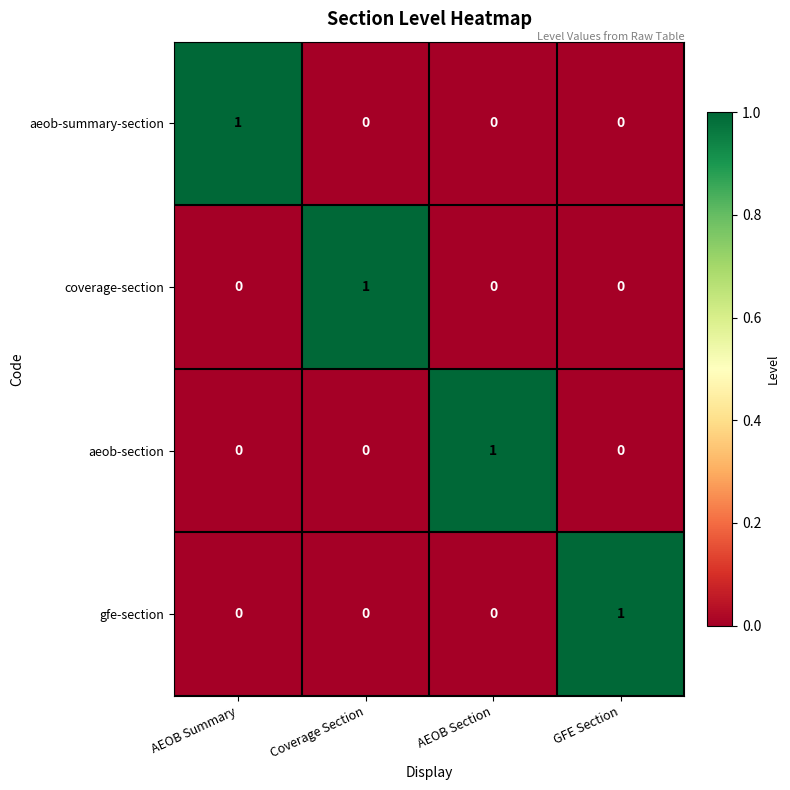

At how many categories does at least one series exceed 0?

4